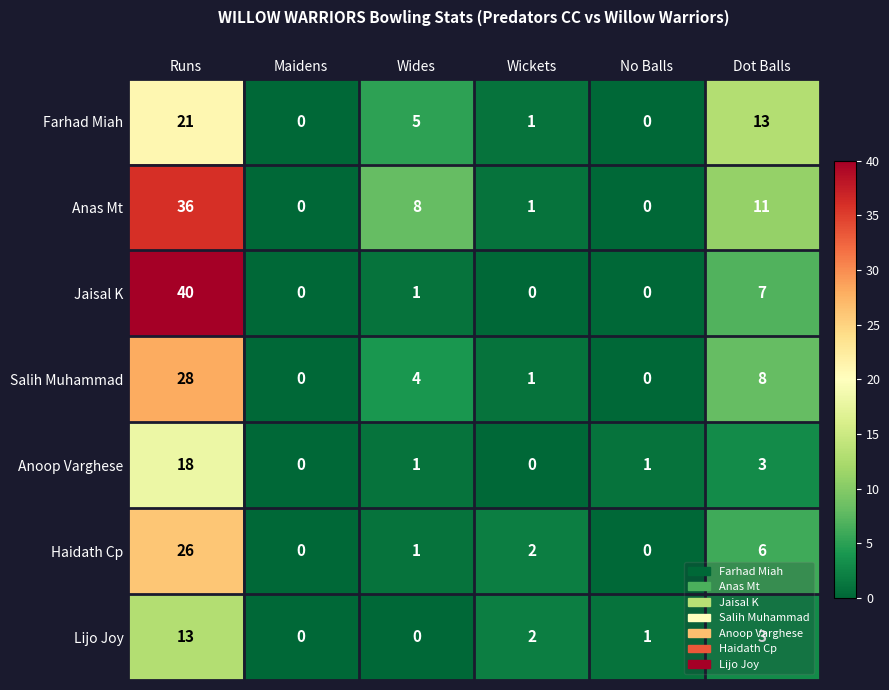

List the series in order of their peak value, highest first.

Jaisal K, Anas Mt, Salih Muhammad, Haidath Cp, Farhad Miah, Anoop Varghese, Lijo Joy